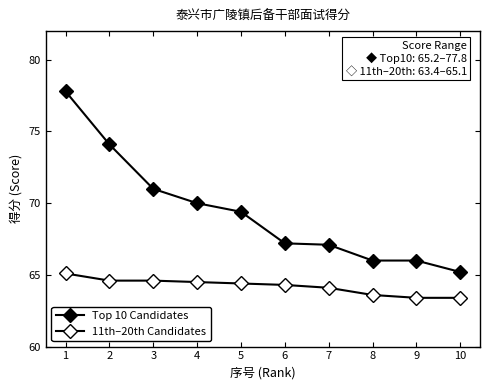

Reading left to right, extract all data points from this chart.

Top 10 Candidates: 1=77.8	2=74.1	3=71.0	4=70.0	5=69.4	6=67.2	7=67.1	8=66.0	9=66.0	10=65.2
11th–20th Candidates: 1=65.1	2=64.6	3=64.6	4=64.5	5=64.4	6=64.3	7=64.1	8=63.6	9=63.4	10=63.4